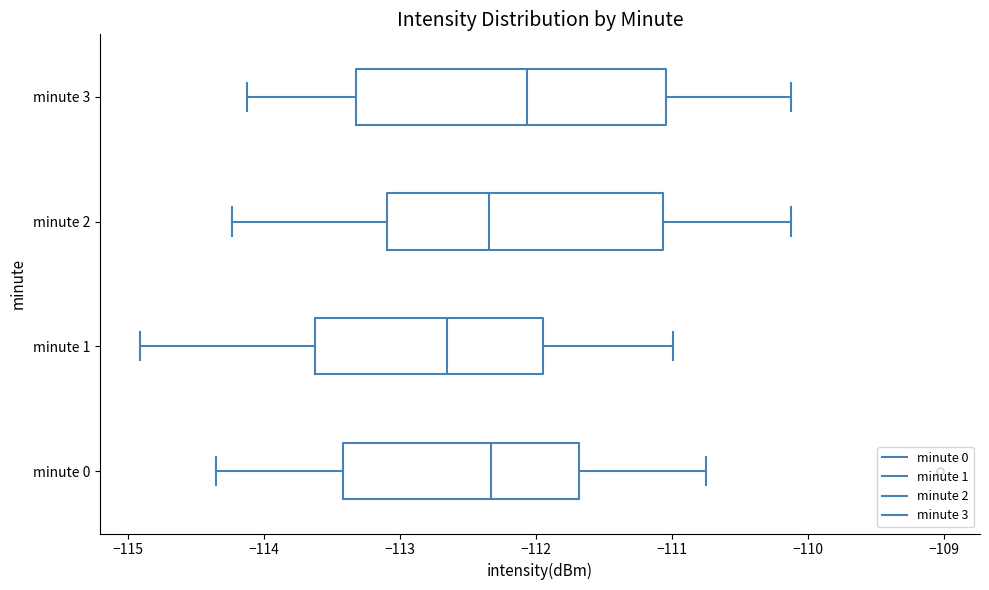

Which box's median line is the furthest to the left?

minute 1